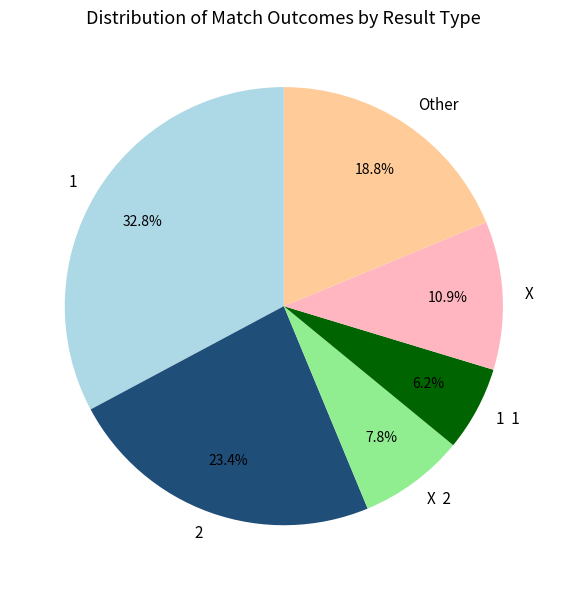

Is there any slice that represents more than half of the pie?

No